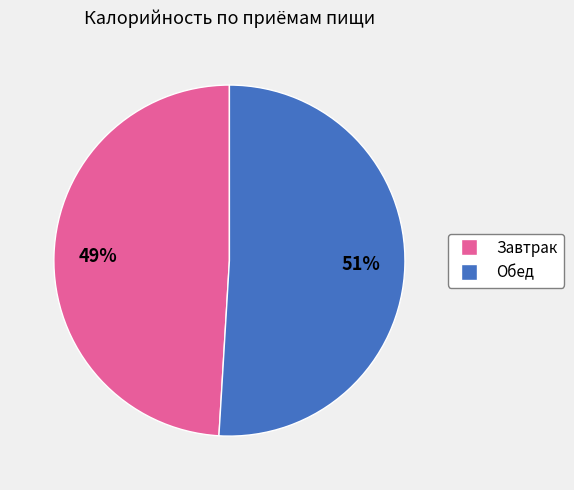

Is there a majority slice in this chart?

Yes